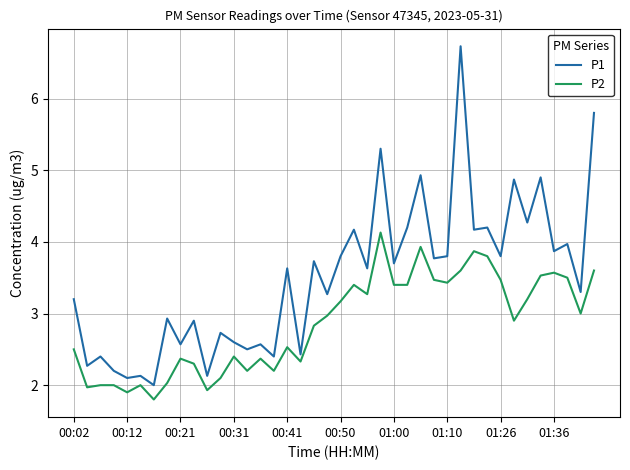

How many categories are shown in the chart?

40